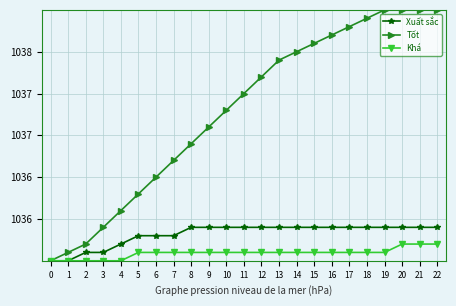

Is this an area chart (filled region under the line)?

No